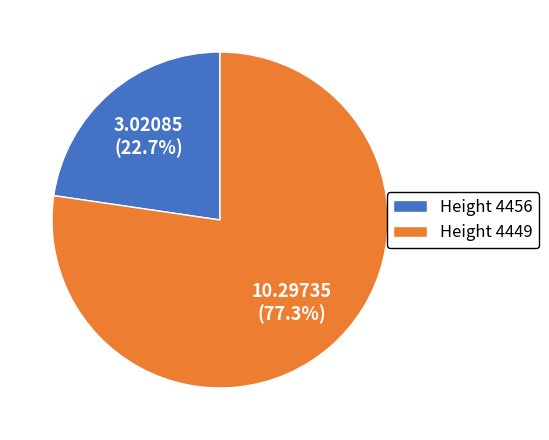

Rank the categories by value from lowest to highest.

Height 4456, Height 4449